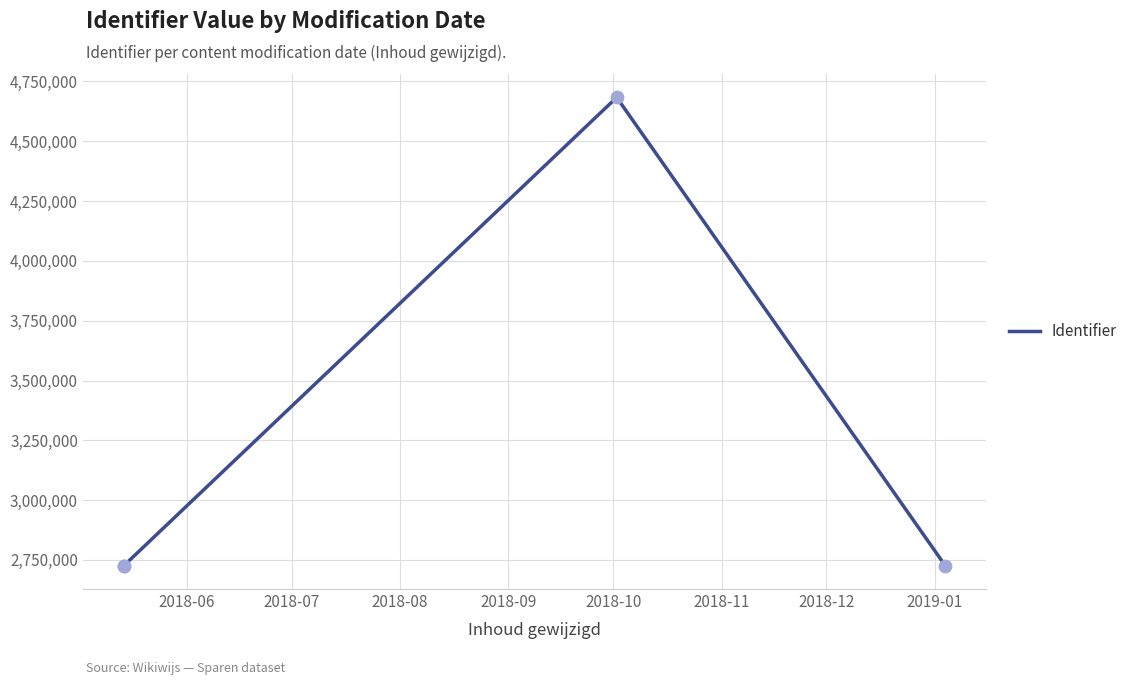

Between 2018-08 and 2018-06, which is larger?

2018-08